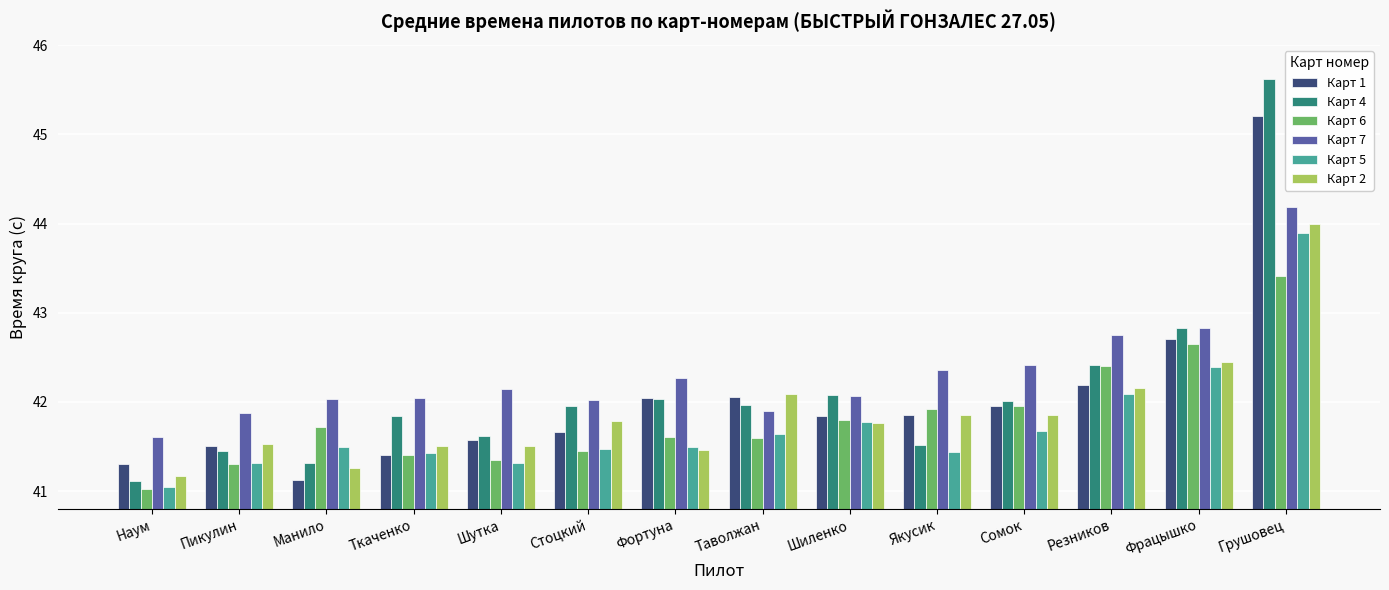

What position from the right is Грушовец?

1